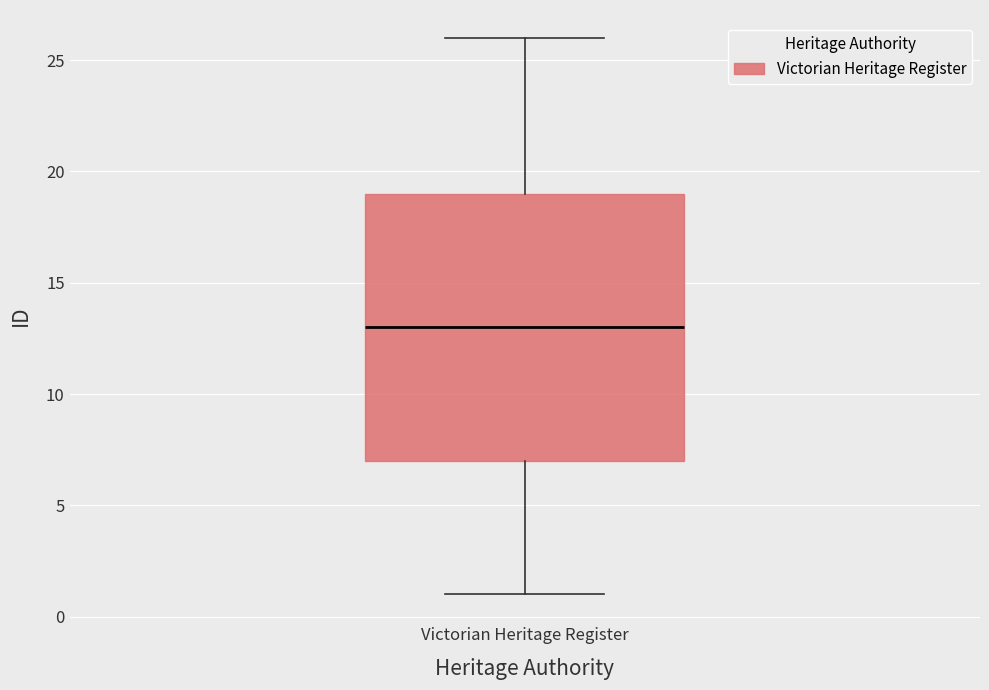

Transcribe this box plot: give where the median line is, the range the box spans, and where the two whiskers end, as read against the y-axis. The values are not printed on the chart, so give them approximately, as read against the axis.

median 13, box 7 to 19, whiskers 1 to 26